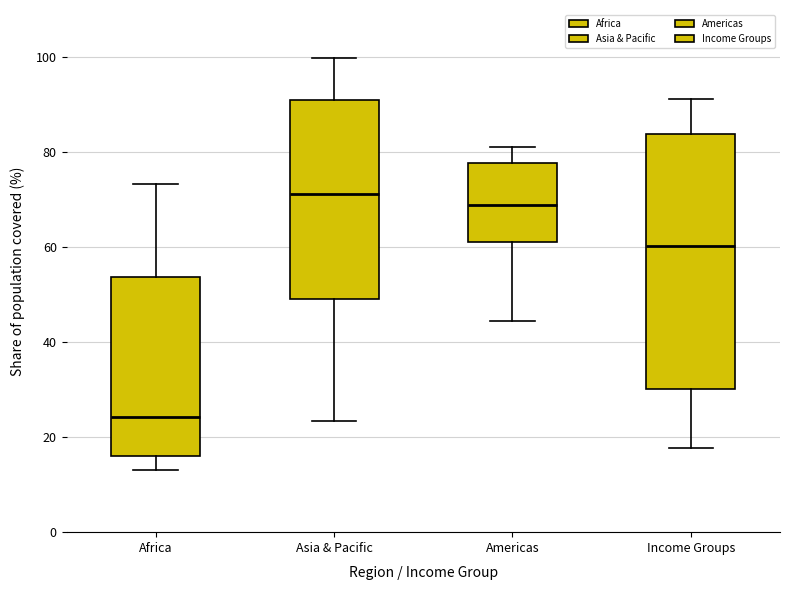

Which box's median line is the lowest?

Africa